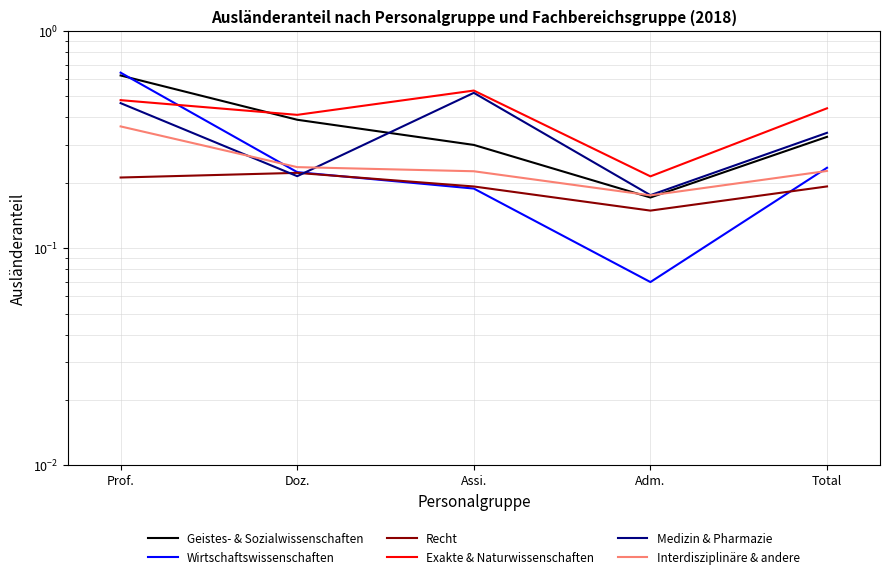

At how many categories does at least one series exceed 0?

5